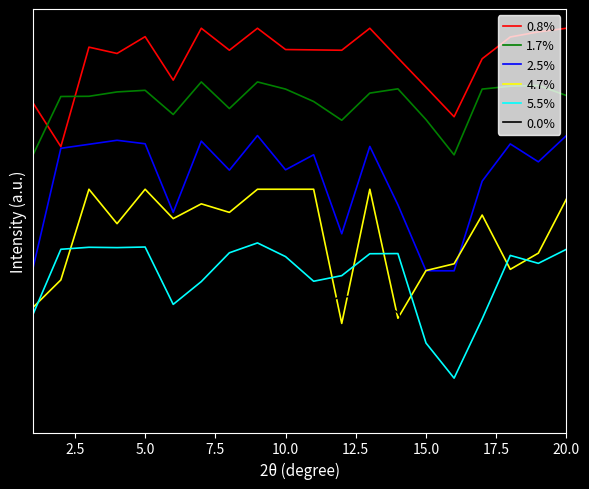

True or false: 2.5% and 1.7% cross at least once.

False